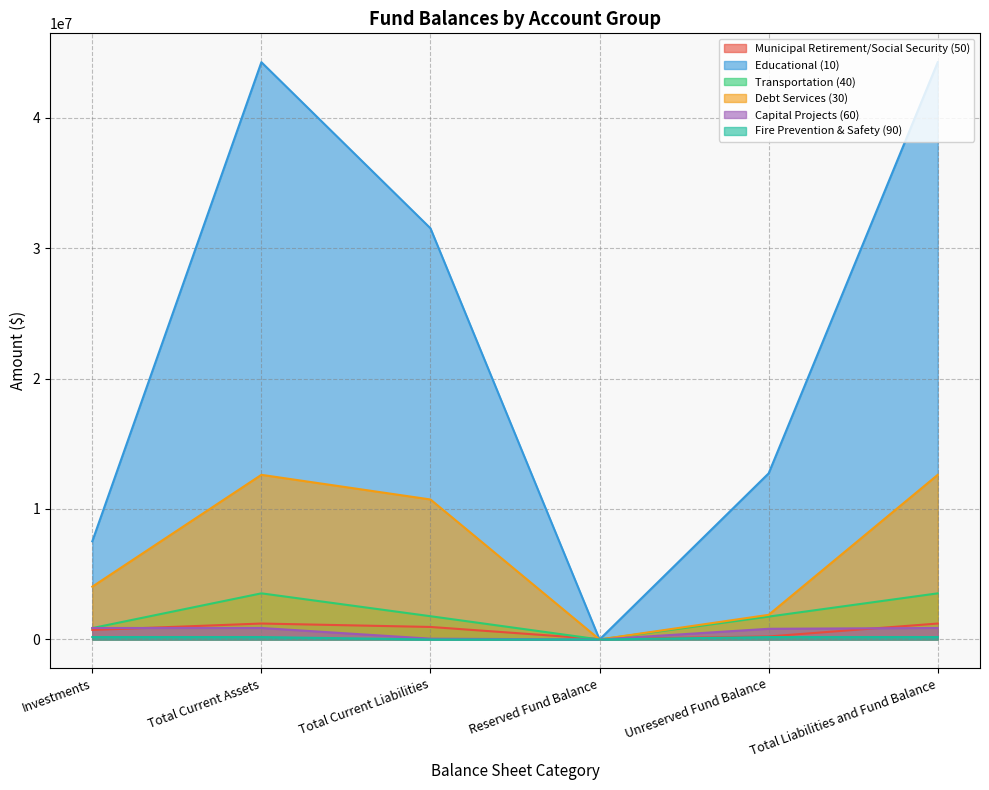

What is the sum of the Capital Projects (60) values at Total Liabilities and Fund Balance and Total Current Liabilities?

942852